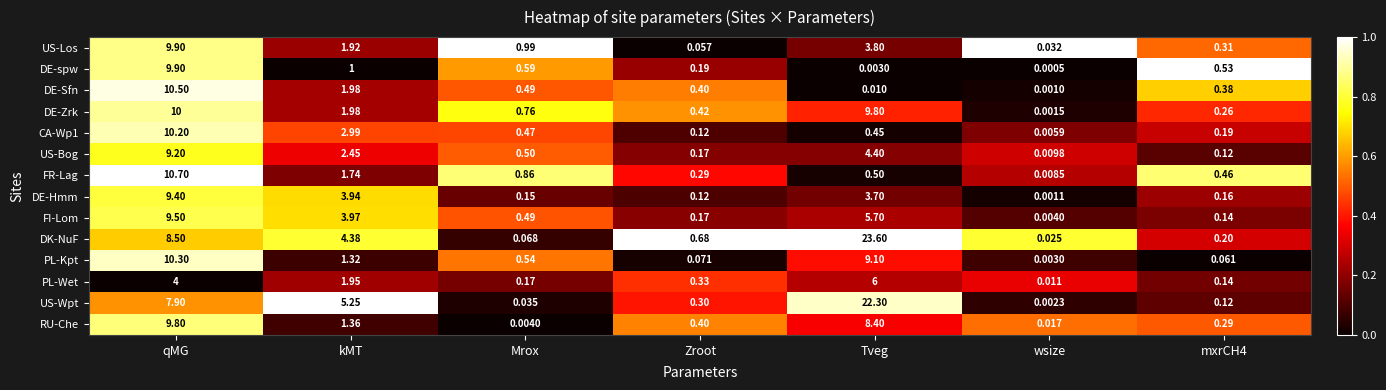

What is the greatest value displayed?

23.6